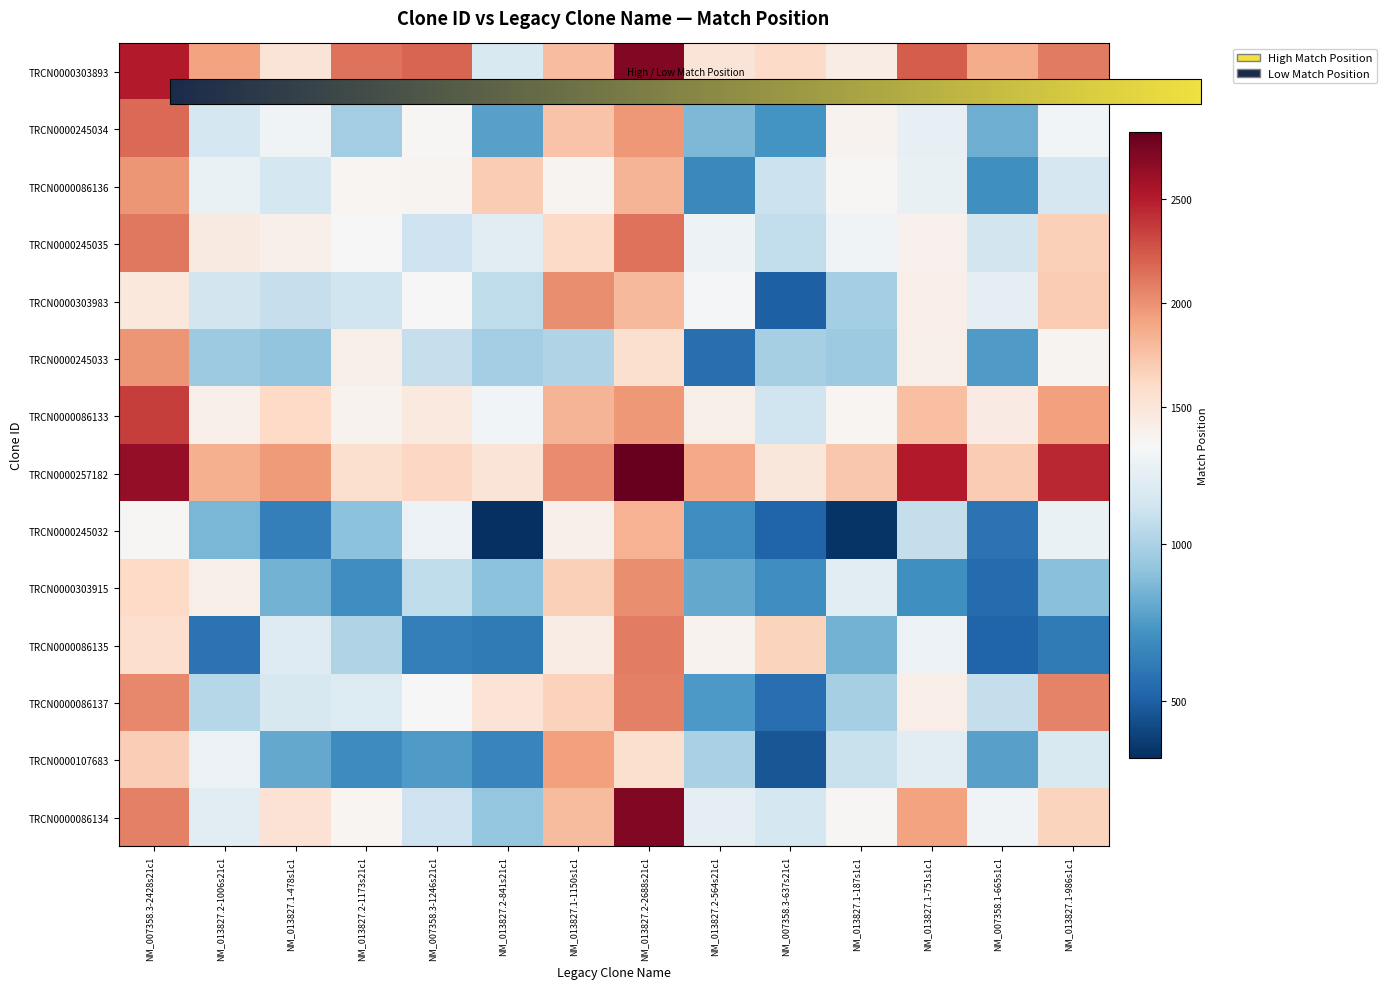

Reading left to right, extract all data points from this chart.

TRCN0000303893: NM_007358.3-2428s21c1=2513.0	NM_013827.2-1006s21c1=1918.9	NM_013827.1-478s1c1=1514.0	NM_013827.2-1173s21c1=2136.1	NM_007358.3-1246s21c1=2193.2	NM_013827.2-841s21c1=1159.7	NM_013827.1-1150s1c1=1776.8	NM_013827.2-2688s21c1=2706.9	NM_013827.2-564s21c1=1511.6	NM_007358.3-637s21c1=1601.5	NM_013827.1-187s1c1=1424.6	NM_013827.1-751s1c1=2227.8	NM_007358.1-665s1c1=1878.3	NM_013827.1-986s1c1=2101.3
TRCN0000245034: NM_007358.3-2428s21c1=2165.7	NM_013827.2-1006s21c1=1142.0	NM_013827.1-478s1c1=1280.8	NM_013827.2-1173s21c1=967.7	NM_007358.3-1246s21c1=1336.1	NM_013827.2-841s21c1=771.8	NM_013827.1-1150s1c1=1745.5	NM_013827.2-2688s21c1=1968.0	NM_013827.2-564s21c1=865.5	NM_007358.3-637s21c1=716.7	NM_013827.1-187s1c1=1361.8	NM_013827.1-751s1c1=1232.1	NM_007358.1-665s1c1=831.0	NM_013827.1-986s1c1=1290.4
TRCN0000086136: NM_007358.3-2428s21c1=1985.7	NM_013827.2-1006s21c1=1250.1	NM_013827.1-478s1c1=1139.0	NM_013827.2-1173s21c1=1347.8	NM_007358.3-1246s21c1=1353.2	NM_013827.2-841s21c1=1700.5	NM_013827.1-1150s1c1=1358.6	NM_013827.2-2688s21c1=1827.8	NM_013827.2-564s21c1=675.4	NM_007358.3-637s21c1=1104.3	NM_013827.1-187s1c1=1332.2	NM_013827.1-751s1c1=1242.8	NM_007358.1-665s1c1=706.0	NM_013827.1-986s1c1=1147.2
TRCN0000245035: NM_007358.3-2428s21c1=2106.2	NM_013827.2-1006s21c1=1448.5	NM_013827.1-478s1c1=1386.9	NM_013827.2-1173s21c1=1309.0	NM_007358.3-1246s21c1=1109.3	NM_013827.2-841s21c1=1212.6	NM_013827.1-1150s1c1=1600.5	NM_013827.2-2688s21c1=2132.1	NM_013827.2-564s21c1=1265.9	NM_007358.3-637s21c1=1071.6	NM_013827.1-187s1c1=1282.2	NM_013827.1-751s1c1=1382.3	NM_007358.1-665s1c1=1129.7	NM_013827.1-986s1c1=1668.9
TRCN0000303983: NM_007358.3-2428s21c1=1473.9	NM_013827.2-1006s21c1=1129.6	NM_013827.1-478s1c1=1082.9	NM_013827.2-1173s21c1=1117.3	NM_007358.3-1246s21c1=1309.0	NM_013827.2-841s21c1=1060.5	NM_013827.1-1150s1c1=2014.0	NM_013827.2-2688s21c1=1806.8	NM_013827.2-564s21c1=1295.0	NM_007358.3-637s21c1=499.6	NM_013827.1-187s1c1=978.0	NM_013827.1-751s1c1=1410.8	NM_007358.1-665s1c1=1218.9	NM_013827.1-986s1c1=1692.9
TRCN0000245033: NM_007358.3-2428s21c1=1983.0	NM_013827.2-1006s21c1=954.9	NM_013827.1-478s1c1=919.3	NM_013827.2-1173s21c1=1400.4	NM_007358.3-1246s21c1=1085.6	NM_013827.2-841s21c1=977.0	NM_013827.1-1150s1c1=1016.8	NM_013827.2-2688s21c1=1560.5	NM_013827.2-564s21c1=562.7	NM_007358.3-637s21c1=987.6	NM_013827.1-187s1c1=955.2	NM_013827.1-751s1c1=1403.1	NM_007358.1-665s1c1=748.8	NM_013827.1-986s1c1=1361.1
TRCN0000086133: NM_007358.3-2428s21c1=2355.2	NM_013827.2-1006s21c1=1389.2	NM_013827.1-478s1c1=1617.5	NM_013827.2-1173s21c1=1366.9	NM_007358.3-1246s21c1=1456.6	NM_013827.2-841s21c1=1285.0	NM_013827.1-1150s1c1=1822.0	NM_013827.2-2688s21c1=1964.2	NM_013827.2-564s21c1=1407.1	NM_007358.3-637s21c1=1120.2	NM_013827.1-187s1c1=1338.7	NM_013827.1-751s1c1=1762.7	NM_007358.1-665s1c1=1433.5	NM_013827.1-986s1c1=1935.6
TRCN0000257182: NM_007358.3-2428s21c1=2639.0	NM_013827.2-1006s21c1=1856.0	NM_013827.1-478s1c1=1957.6	NM_013827.2-1173s21c1=1560.3	NM_007358.3-1246s21c1=1632.4	NM_013827.2-841s21c1=1503.7	NM_013827.1-1150s1c1=2023.8	NM_013827.2-2688s21c1=2824.0	NM_013827.2-564s21c1=1881.9	NM_007358.3-637s21c1=1490.4	NM_013827.1-187s1c1=1722.6	NM_013827.1-751s1c1=2509.3	NM_007358.1-665s1c1=1693.6	NM_013827.1-986s1c1=2458.3
TRCN0000245032: NM_007358.3-2428s21c1=1326.4	NM_013827.2-1006s21c1=859.4	NM_013827.1-478s1c1=634.5	NM_013827.2-1173s21c1=902.8	NM_007358.3-1246s21c1=1256.6	NM_013827.2-841s21c1=320.3	NM_013827.1-1150s1c1=1391.3	NM_013827.2-2688s21c1=1833.3	NM_013827.2-564s21c1=700.0	NM_007358.3-637s21c1=521.8	NM_013827.1-187s1c1=340.2	NM_013827.1-751s1c1=1079.1	NM_007358.1-665s1c1=579.7	NM_013827.1-986s1c1=1244.8
TRCN0000303915: NM_007358.3-2428s21c1=1613.1	NM_013827.2-1006s21c1=1401.5	NM_013827.1-478s1c1=847.7	NM_013827.2-1173s21c1=697.5	NM_007358.3-1246s21c1=1058.3	NM_013827.2-841s21c1=904.5	NM_013827.1-1150s1c1=1668.8	NM_013827.2-2688s21c1=2012.5	NM_013827.2-564s21c1=807.1	NM_007358.3-637s21c1=700.0	NM_013827.1-187s1c1=1213.0	NM_013827.1-751s1c1=700.9	NM_007358.1-665s1c1=546.6	NM_013827.1-986s1c1=897.0
TRCN0000086135: NM_007358.3-2428s21c1=1563.6	NM_013827.2-1006s21c1=582.0	NM_013827.1-478s1c1=1184.0	NM_013827.2-1173s21c1=1011.8	NM_007358.3-1246s21c1=637.3	NM_013827.2-841s21c1=607.8	NM_013827.1-1150s1c1=1429.1	NM_013827.2-2688s21c1=2087.4	NM_013827.2-564s21c1=1373.0	NM_007358.3-637s21c1=1648.2	NM_013827.1-187s1c1=848.0	NM_013827.1-751s1c1=1255.8	NM_007358.1-665s1c1=515.6	NM_013827.1-986s1c1=609.4
TRCN0000086137: NM_007358.3-2428s21c1=2044.3	NM_013827.2-1006s21c1=1034.6	NM_013827.1-478s1c1=1152.4	NM_013827.2-1173s21c1=1178.4	NM_007358.3-1246s21c1=1319.8	NM_013827.2-841s21c1=1515.8	NM_013827.1-1150s1c1=1665.6	NM_013827.2-2688s21c1=2071.9	NM_013827.2-564s21c1=746.8	NM_007358.3-637s21c1=555.1	NM_013827.1-187s1c1=985.6	NM_013827.1-751s1c1=1415.0	NM_007358.1-665s1c1=1079.9	NM_013827.1-986s1c1=2062.9
TRCN0000107683: NM_007358.3-2428s21c1=1684.1	NM_013827.2-1006s21c1=1254.3	NM_013827.1-478s1c1=808.2	NM_013827.2-1173s21c1=687.5	NM_007358.3-1246s21c1=753.5	NM_013827.2-841s21c1=659.4	NM_013827.1-1150s1c1=1938.0	NM_013827.2-2688s21c1=1554.1	NM_013827.2-564s21c1=990.0	NM_007358.3-637s21c1=467.6	NM_013827.1-187s1c1=1092.0	NM_013827.1-751s1c1=1211.5	NM_007358.1-665s1c1=777.0	NM_013827.1-986s1c1=1166.5
TRCN0000086134: NM_007358.3-2428s21c1=2069.3	NM_013827.2-1006s21c1=1199.6	NM_013827.1-478s1c1=1528.3	NM_013827.2-1173s21c1=1343.0	NM_007358.3-1246s21c1=1111.8	NM_013827.2-841s21c1=930.1	NM_013827.1-1150s1c1=1787.8	NM_013827.2-2688s21c1=2710.7	NM_013827.2-564s21c1=1223.0	NM_007358.3-637s21c1=1139.4	NM_013827.1-187s1c1=1334.7	NM_013827.1-751s1c1=1924.3	NM_007358.1-665s1c1=1279.3	NM_013827.1-986s1c1=1650.0